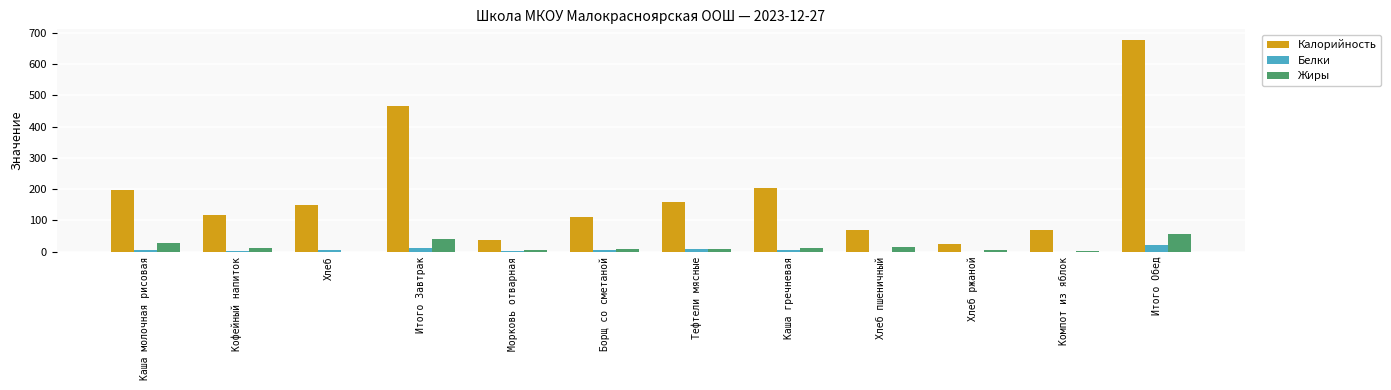

What is the difference between the Жиры values at Борщ со сметаной and Морковь отварная?

6.0